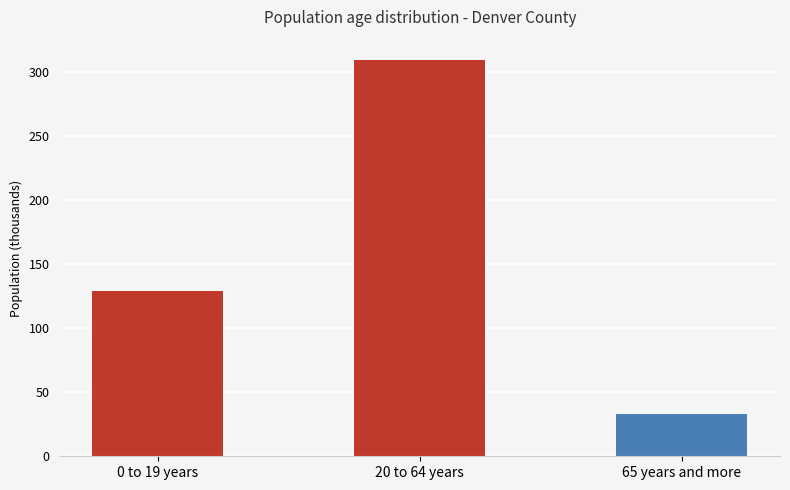

Which category has the lowest value across all series?

65 years and more